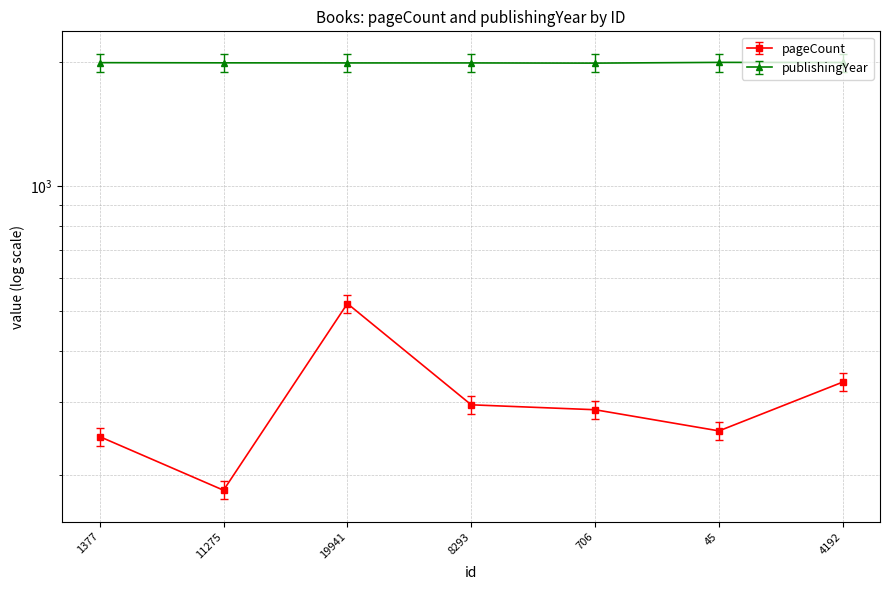

True or false: pageCount and publishingYear cross at least once.

False